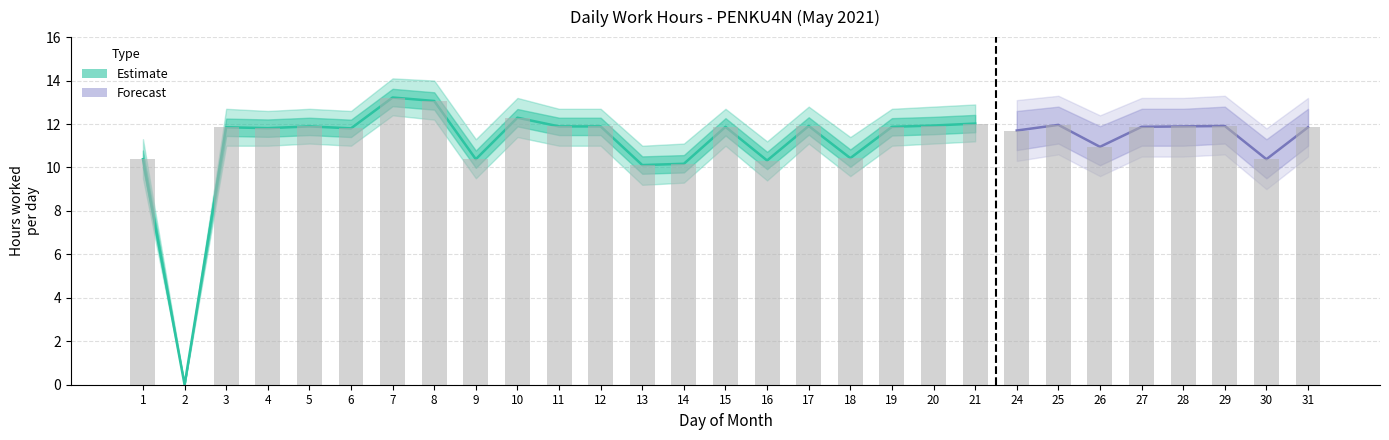

What is the sum of all Low Hours values?

323.6